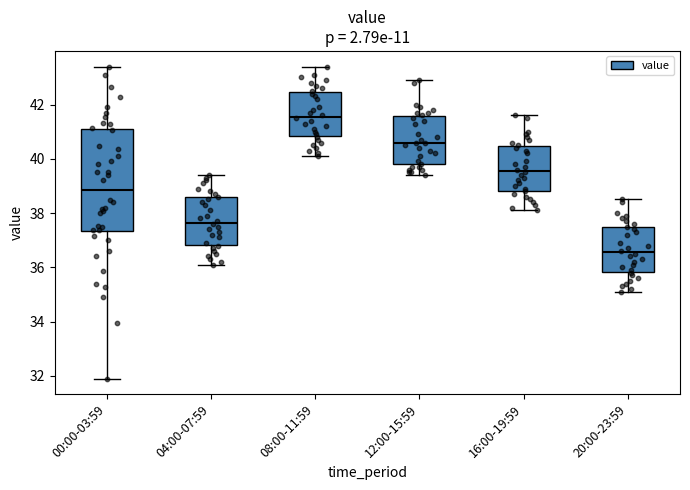

Reading left to right, read every box against the y-axis: the position of its median line, the range the box covers, and the ends of its whiskers. The values are not printed on the chart, so give them approximately, as read against the axis.

00:00-03:59: median 38.8, box 37.4 to 41.0, whiskers 32.0 to 43.4
04:00-07:59: median 37.6, box 36.8 to 38.6, whiskers 36.2 to 39.4
08:00-11:59: median 41.6, box 40.8 to 42.4, whiskers 40.2 to 43.4
12:00-15:59: median 40.6, box 39.8 to 41.6, whiskers 39.4 to 43.0
16:00-19:59: median 39.6, box 38.8 to 40.4, whiskers 38.2 to 41.6
20:00-23:59: median 36.6, box 35.8 to 37.4, whiskers 35.2 to 38.6